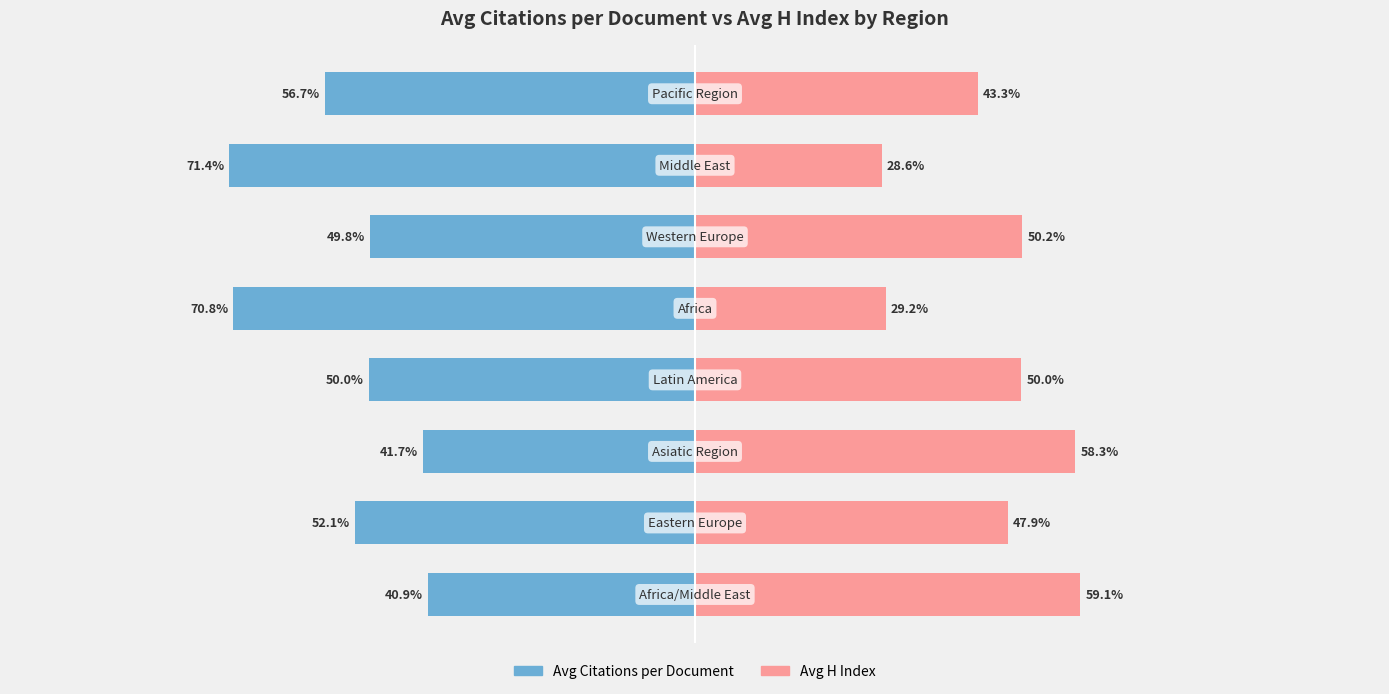

Rank the series at −100 from highest to lowest value.

Avg H index, Avg Citations per Document